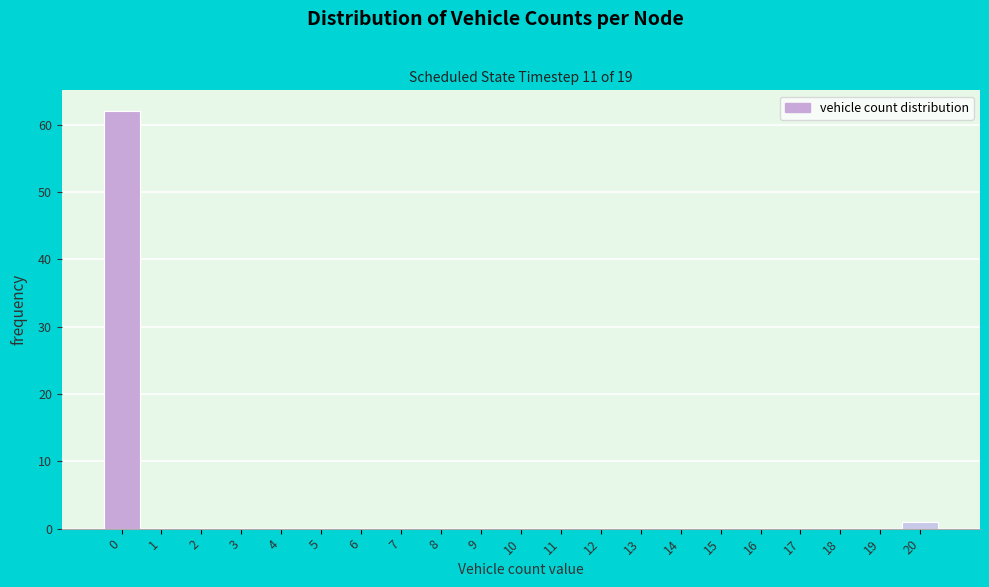

Reading left to right, list all the values displayed in this chart.

0=62	1=0	2=0	3=0	4=0	5=0	6=0	7=0	8=0	9=0	10=0	11=0	12=0	13=0	14=0	15=0	16=0	17=0	18=0	19=0	20=1